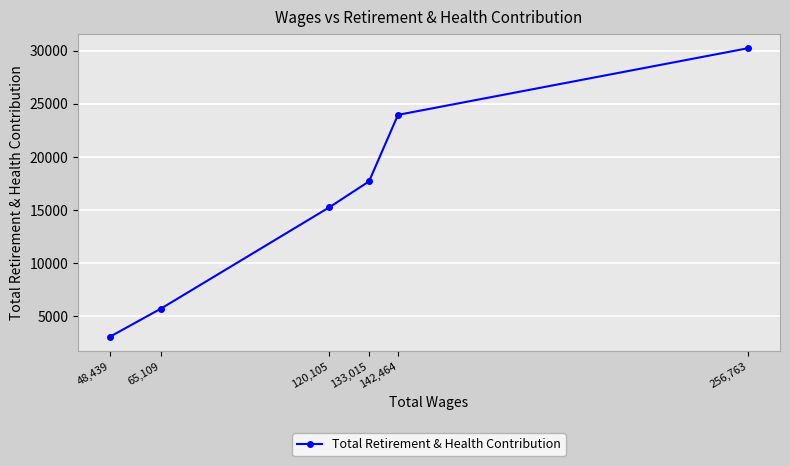

What position from the left is 256,763?

6